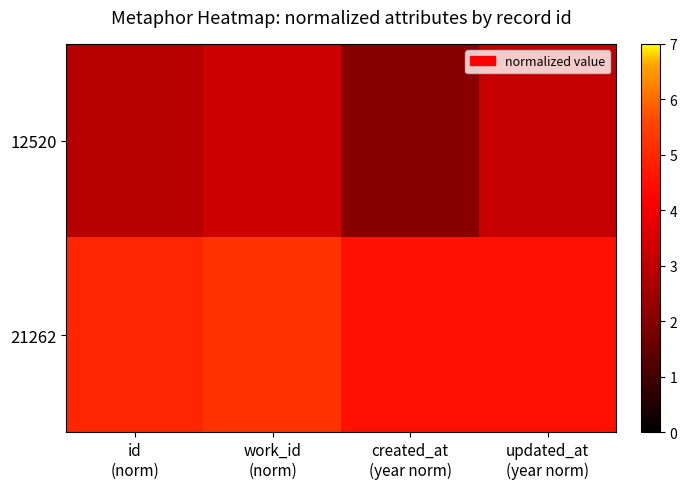

Which has a higher value, id
(norm) or updated_at
(year norm)?

updated_at
(year norm)